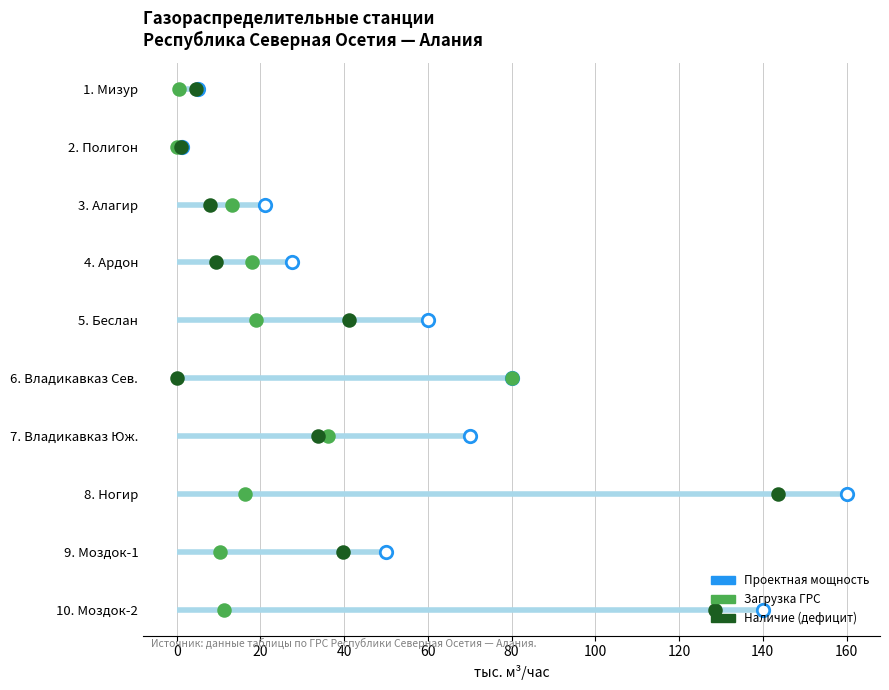

Which series has the largest total across all categories?

Проектная мощность